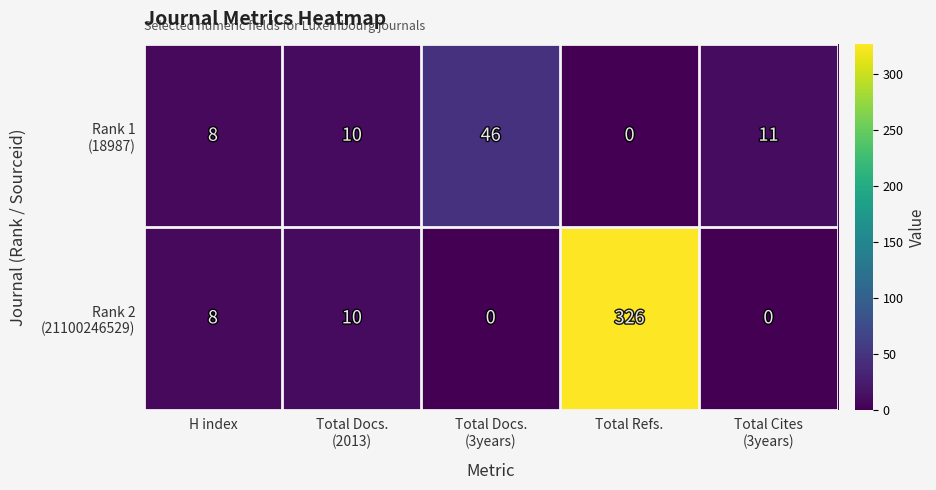

What is the spread (max minus min) of values at Total Refs.?

326